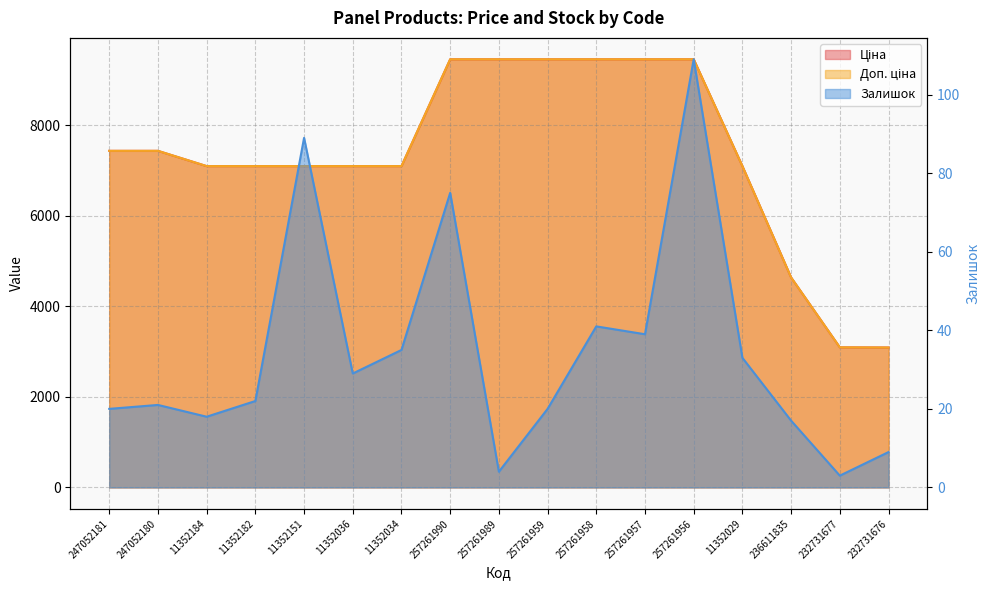

Which has a higher value, 236611835 or 247052180?

247052180